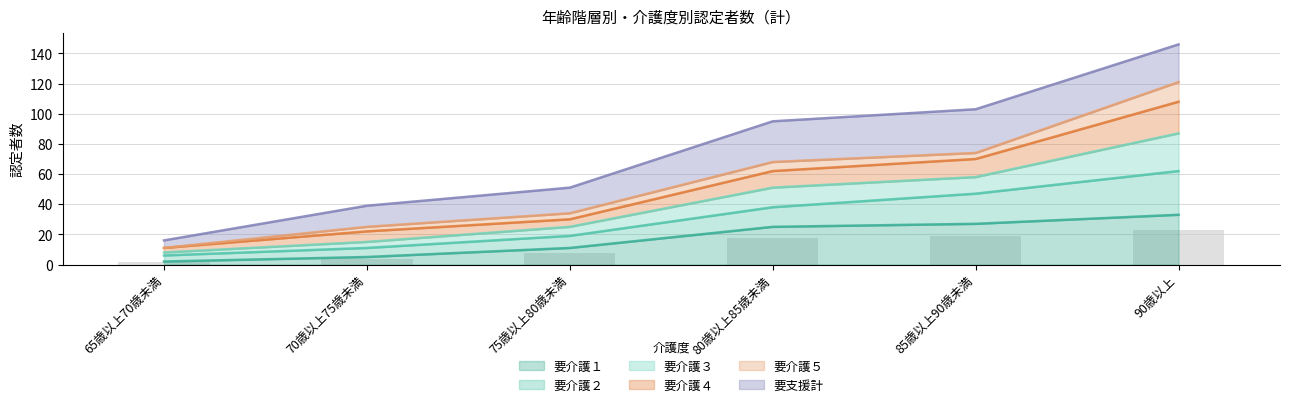

The 要介護１ series shows 25 at 80歳以上85歳未満. True or false?

True